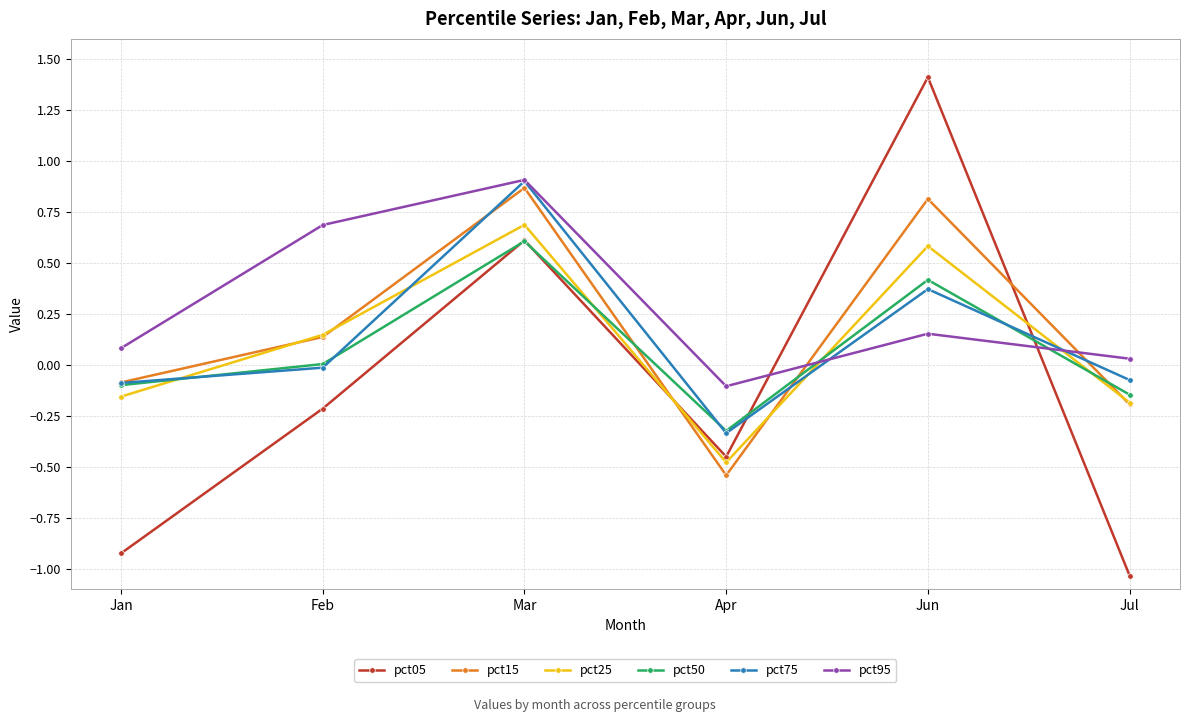

At which category does pct05 reach its first local peak?

Mar